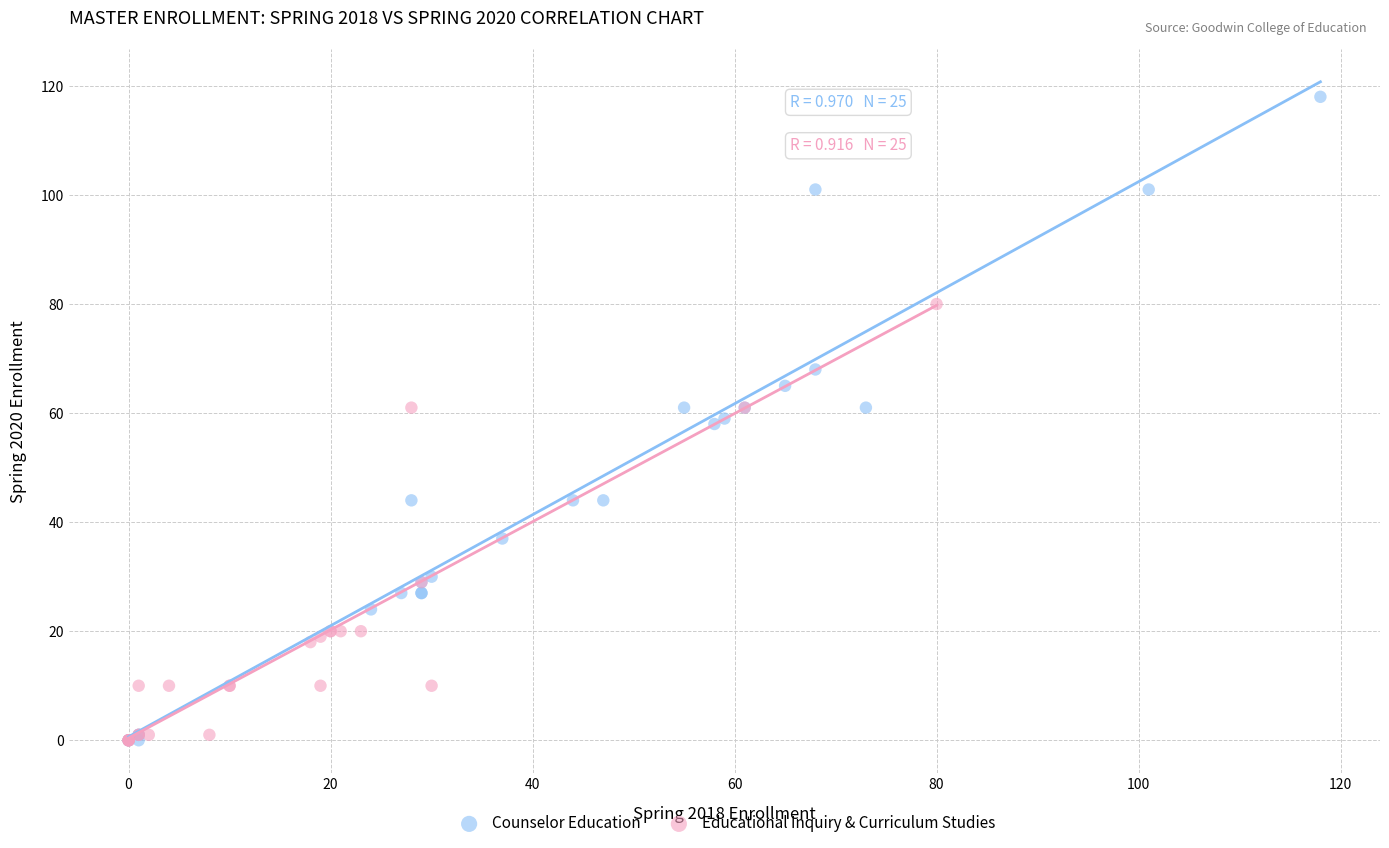

Which series has the largest Y range (max minus min)?

Counselor Education